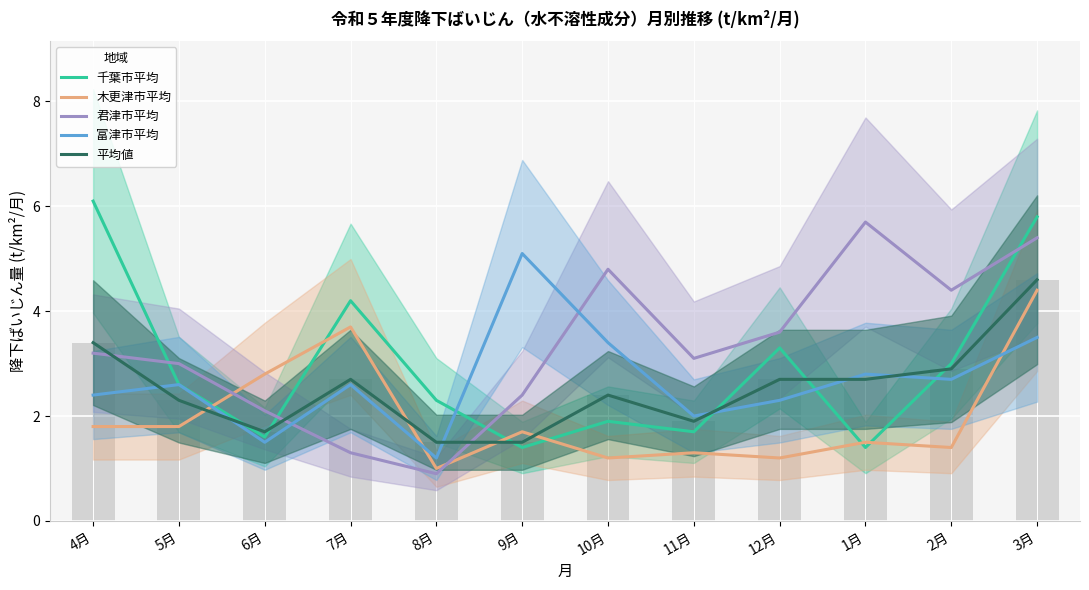

Is it true that 富津市平均 equals 1.5 at 6月?

True